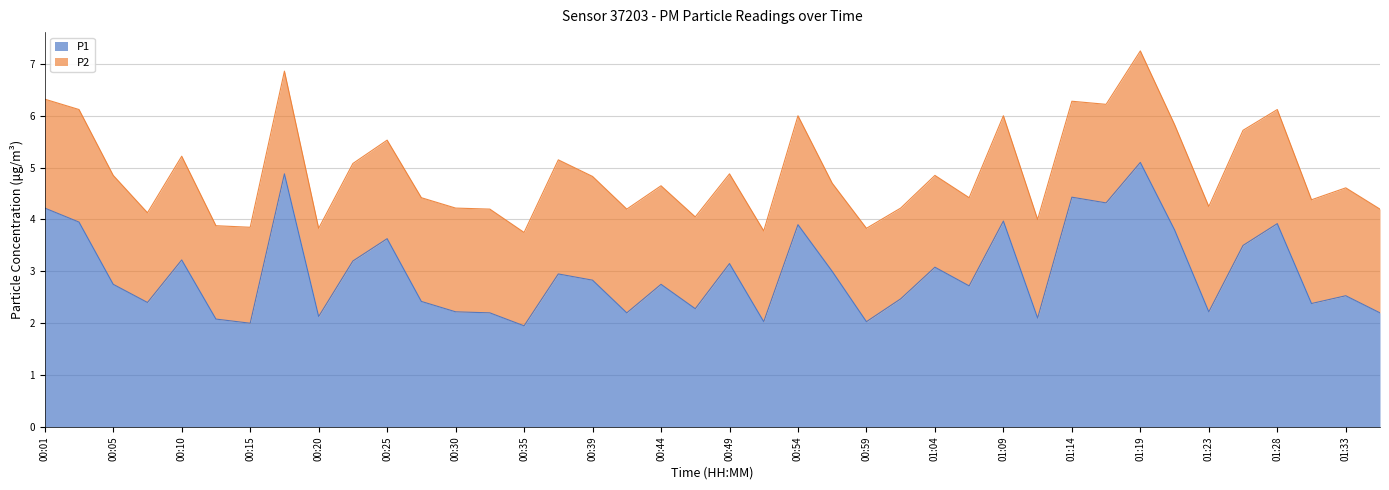

How many values are below 2?

1